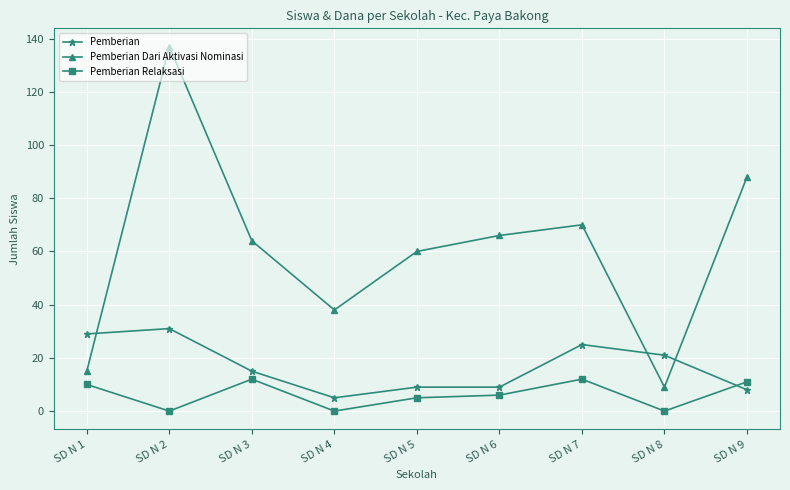

What is the lowest value of the Pemberian Dari Aktivasi Nominasi series?

9